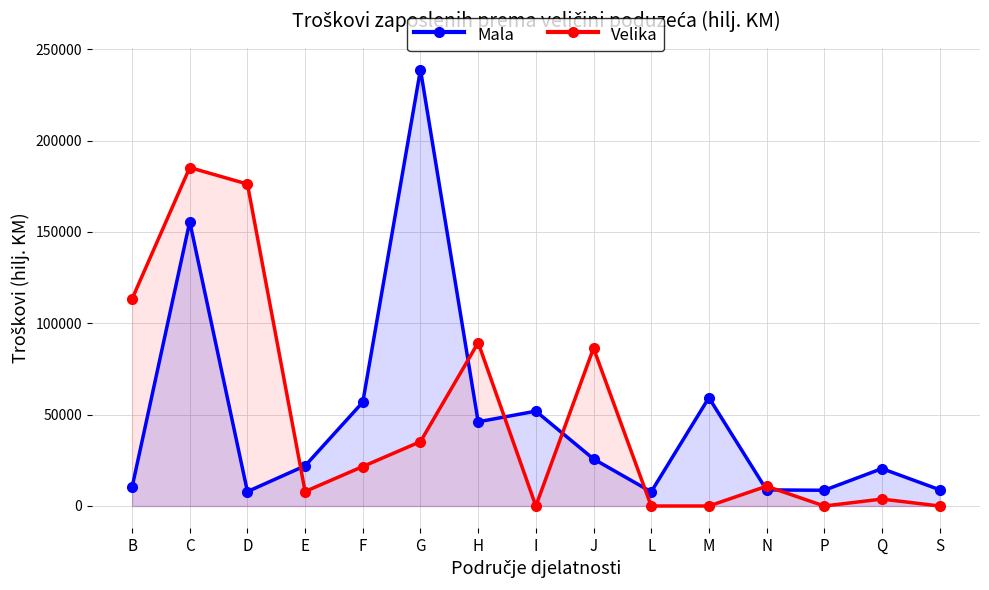

How many data points in Velika are above 10821?

7